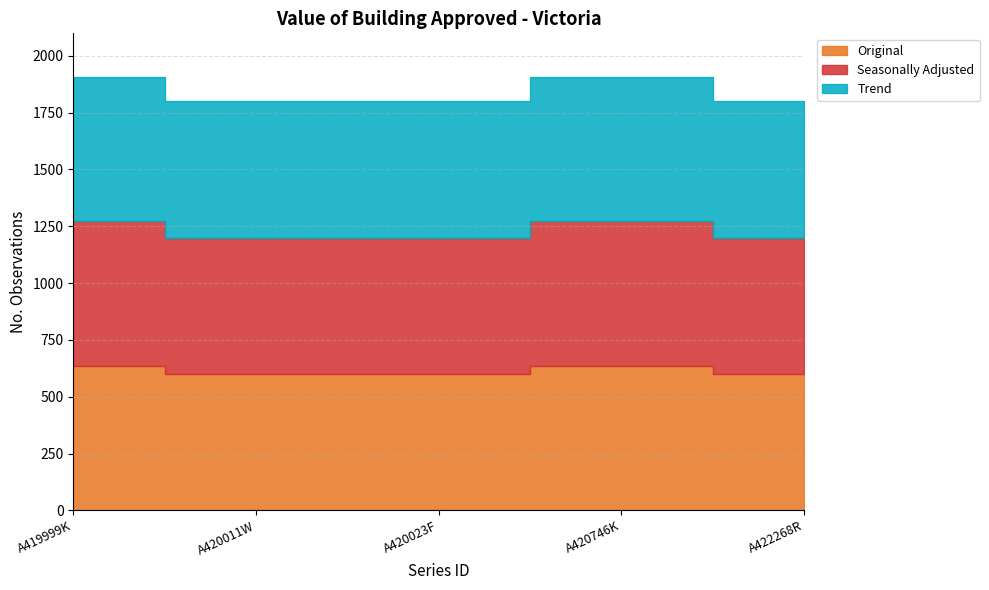

List the labels in order of Original value, largest first.

A419999K, A420746K, A420011W, A420023F, A422268R